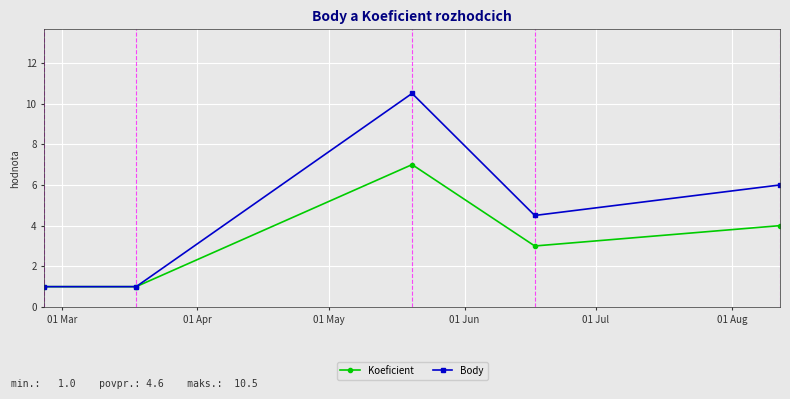

How many lines are shown in the chart?

2